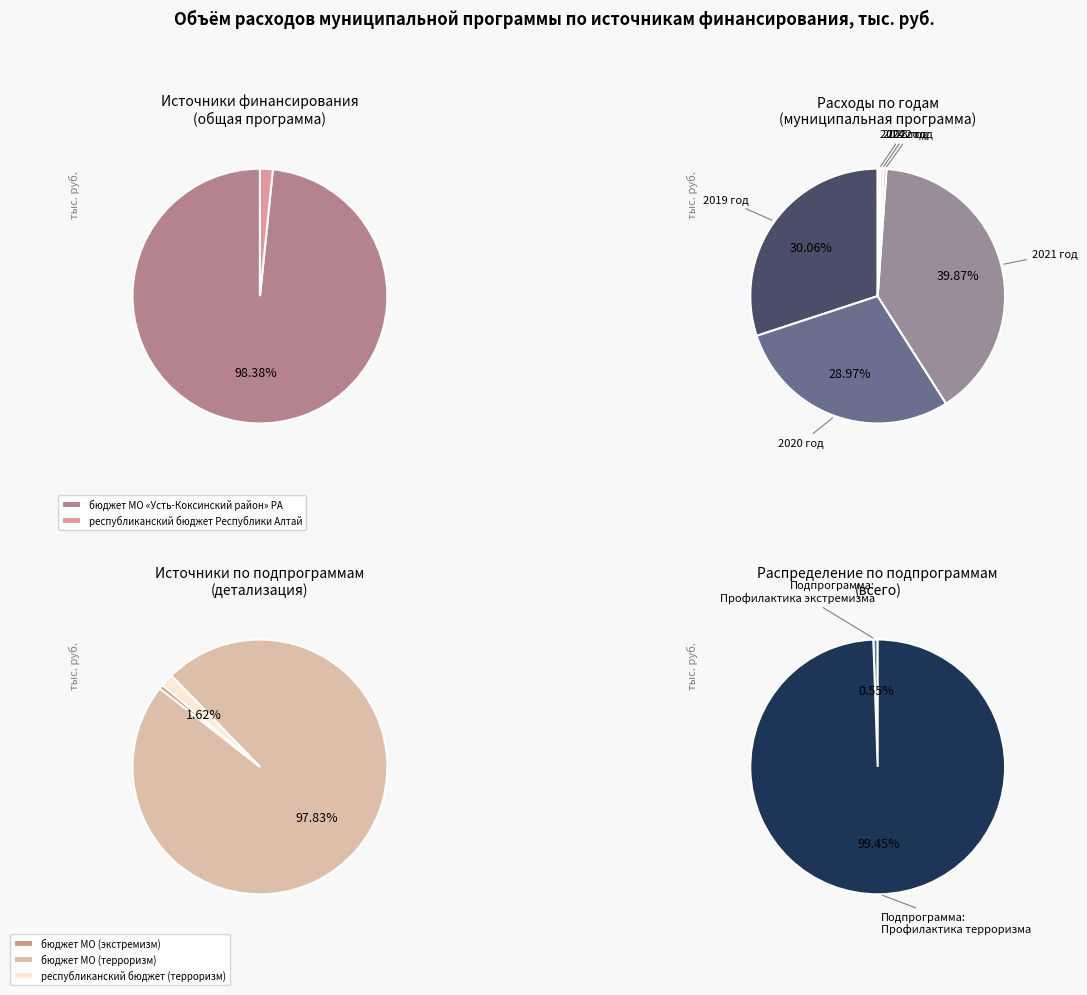

How many slices are in this pie chart?

4